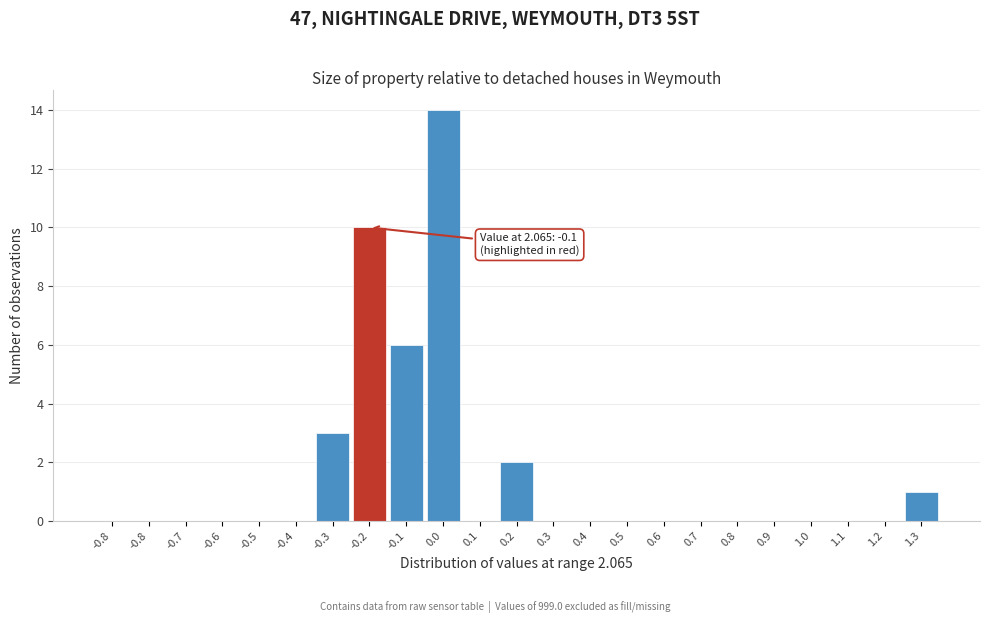

Count the number of data series in this chart.

1